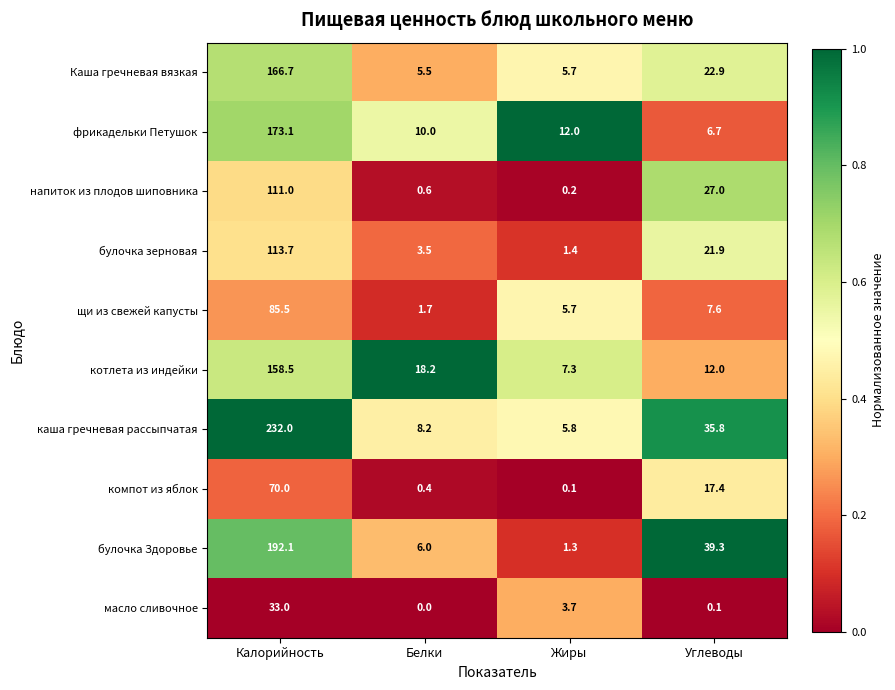

Between Калорийность and Углеводы, which series saw the biggest shift?

каша гречневая рассыпчатая